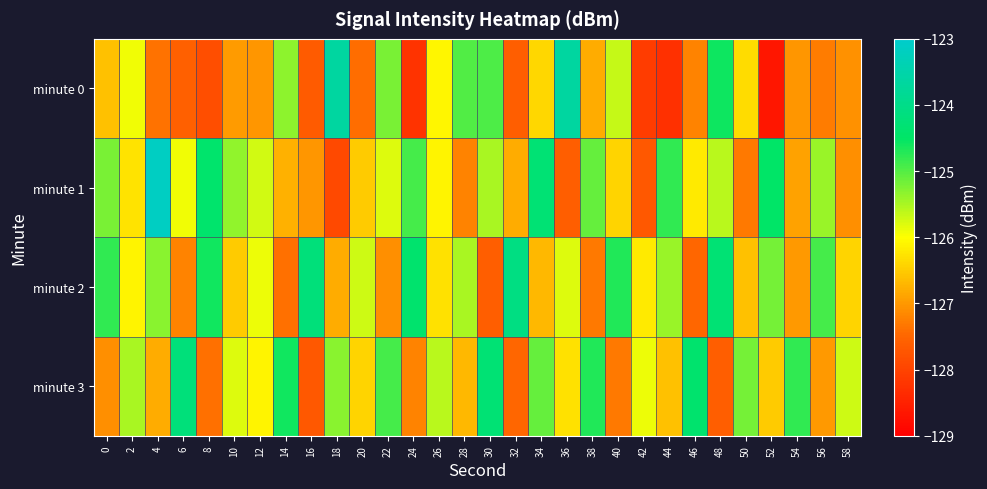

Count the number of data series in this chart.

4